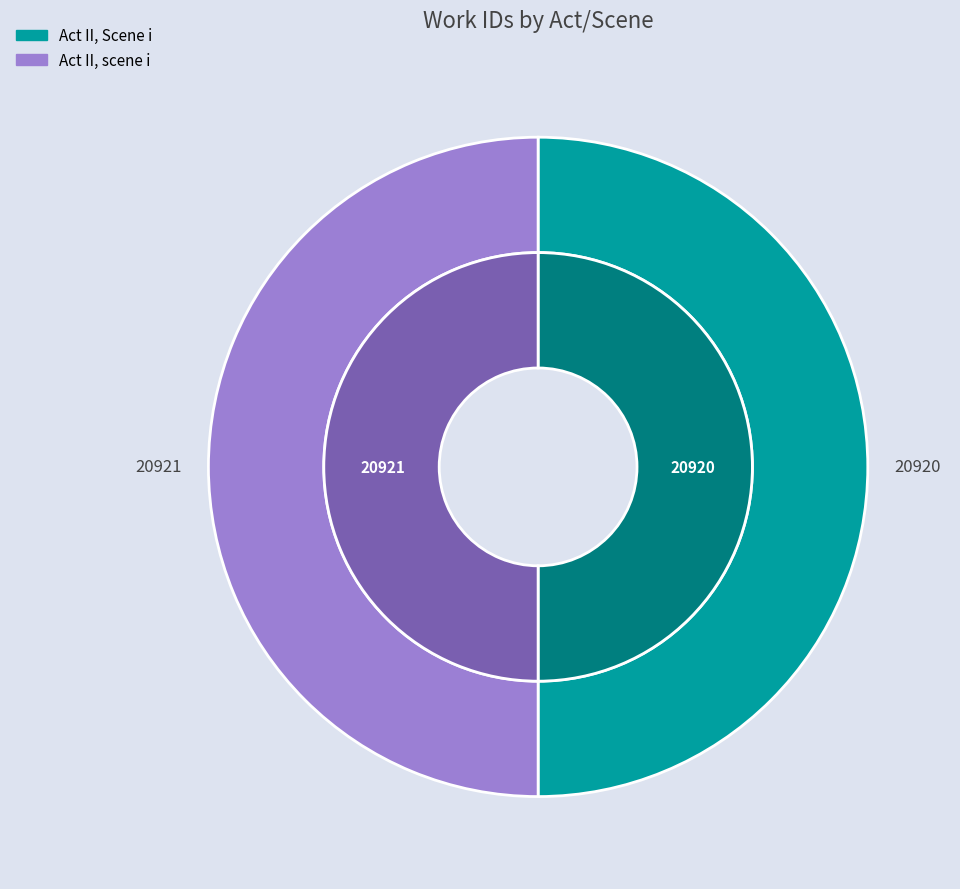

True or false: Act II, scene i accounts for 50% of the total.

True